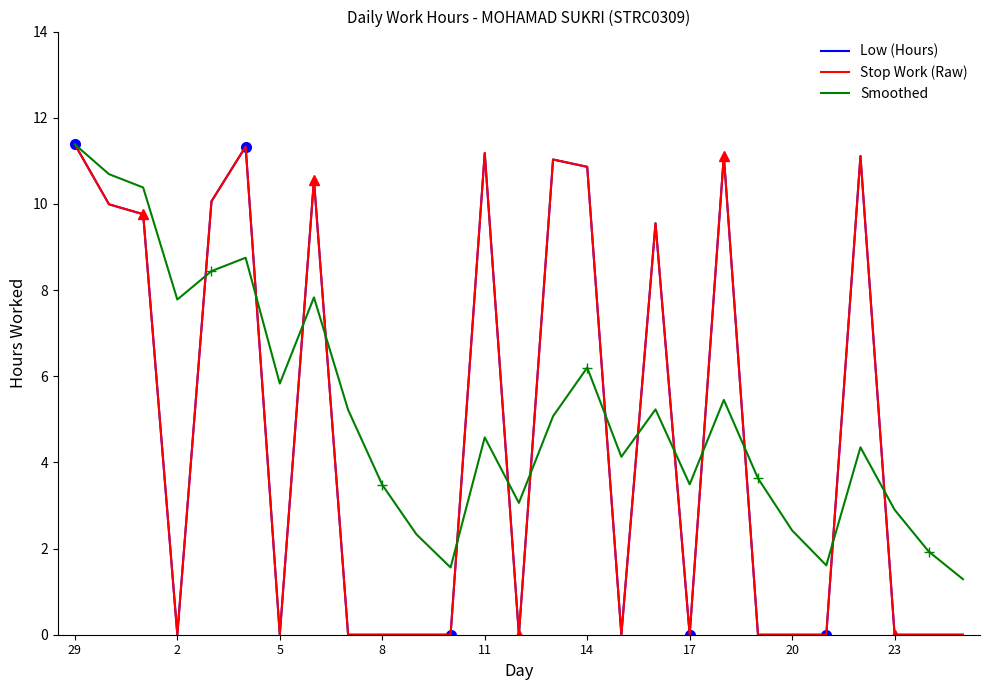

What are all the series names shown in the legend?

Low (Hours), Stop Work (Raw), Smoothed